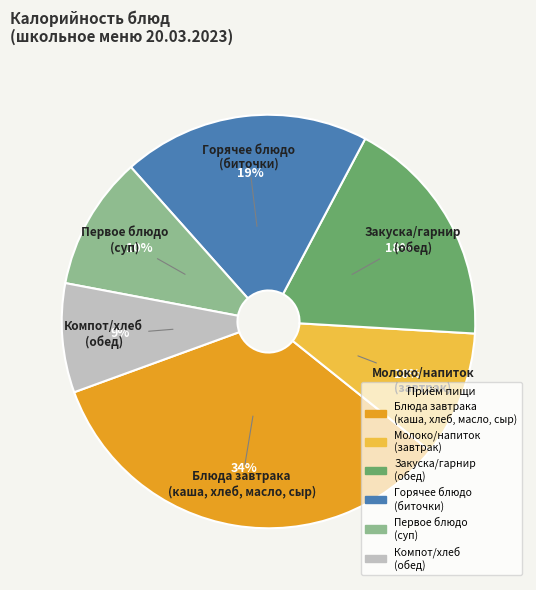

True or false: Компот/хлеб (обед) accounts for 1% of the total.

False